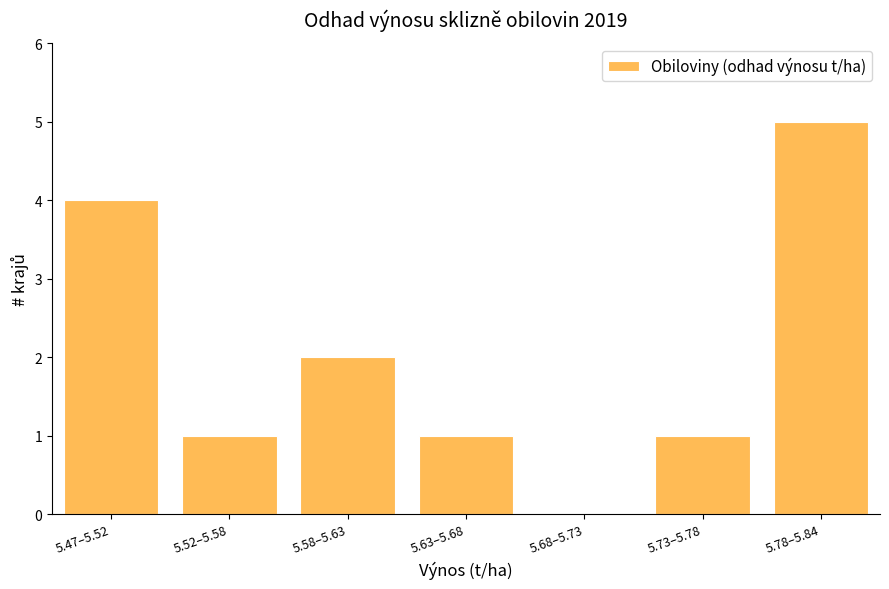

Reading left to right, list all the values displayed in this chart.

5.47–5.52=4	5.52–5.58=1	5.58–5.63=2	5.63–5.68=1	5.68–5.73=0	5.73–5.78=1	5.78–5.84=5